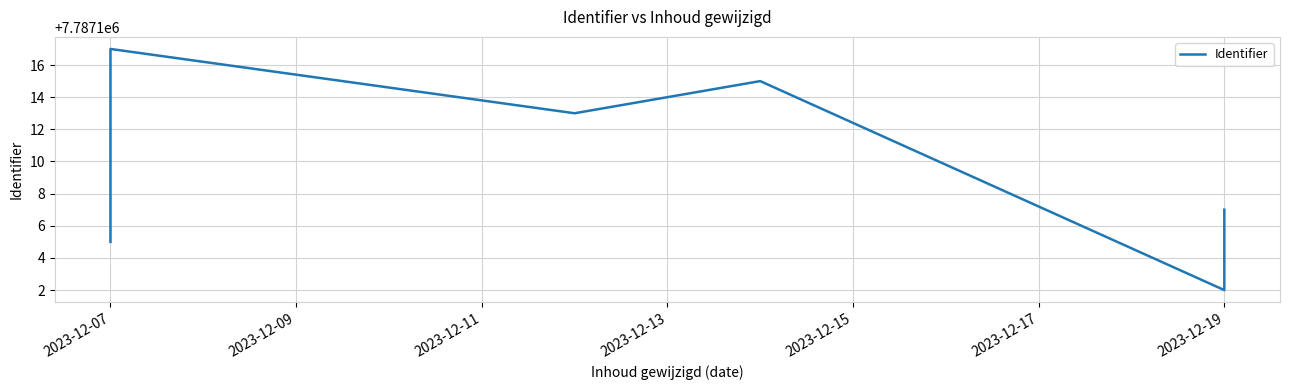

What is the change in value from 2023-12-17 to 7?

-8